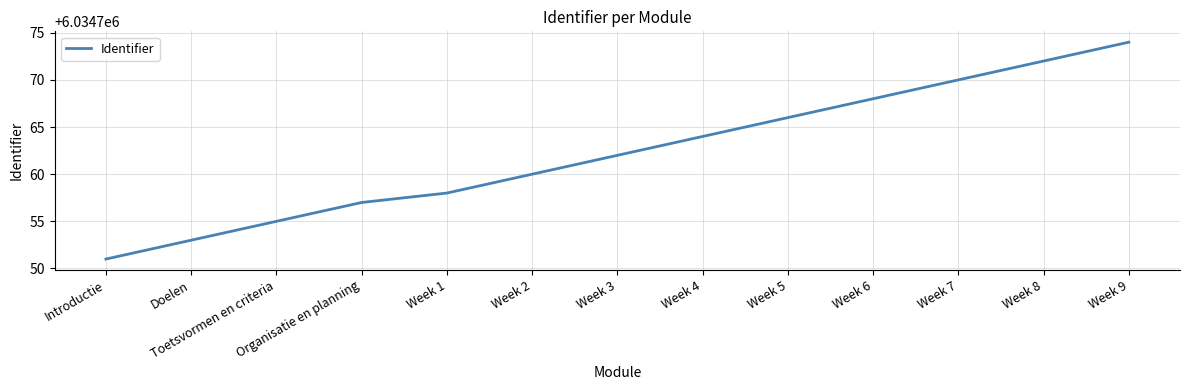

Reading left to right, list all the values displayed in this chart.

6034751	6034753	6034755	6034757	6034758	6034760	6034762	6034764	6034766	6034768	6034770	6034772	6034774